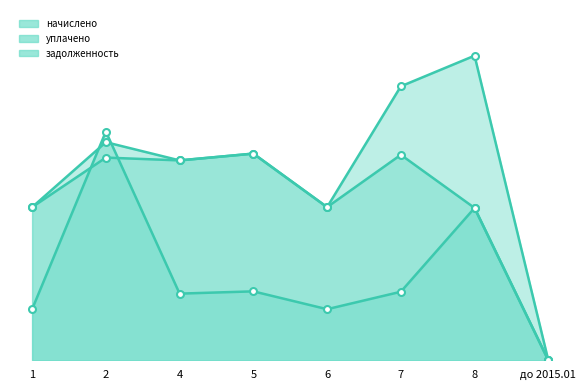

At how many categories does at least one series exceed 2529?

1